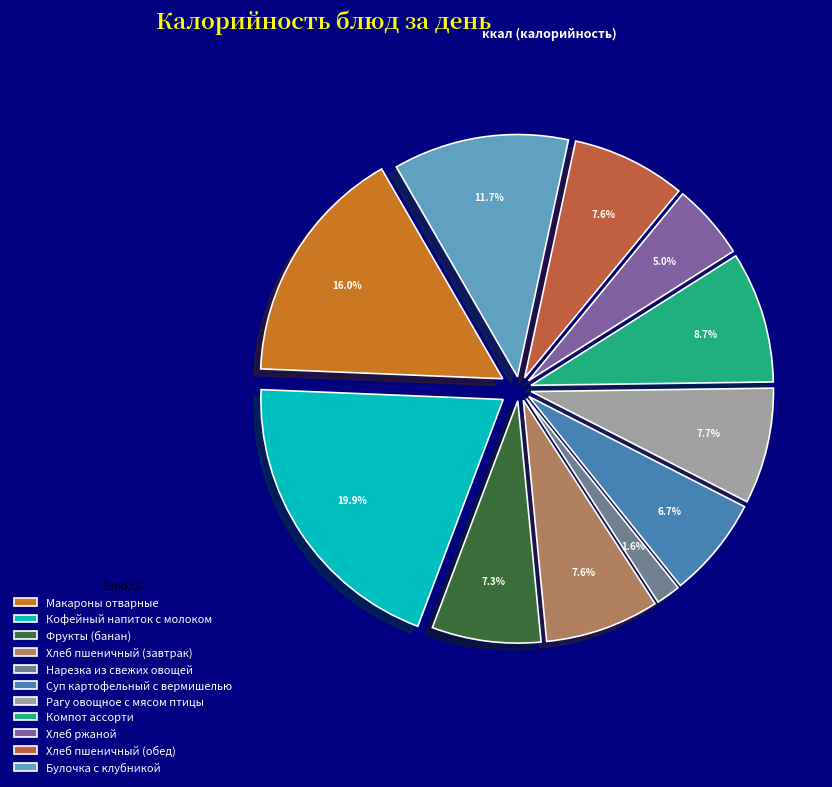

Does Рагу овощное с мясом птицы represent more than half of the total?

No